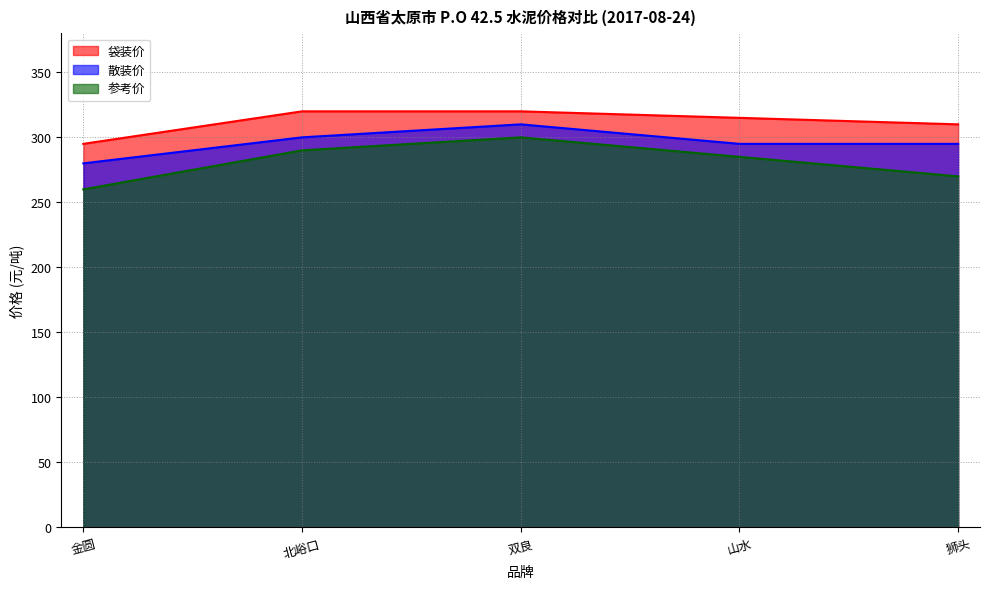

The 袋装价 series shows 184 at 金圆. True or false?

False